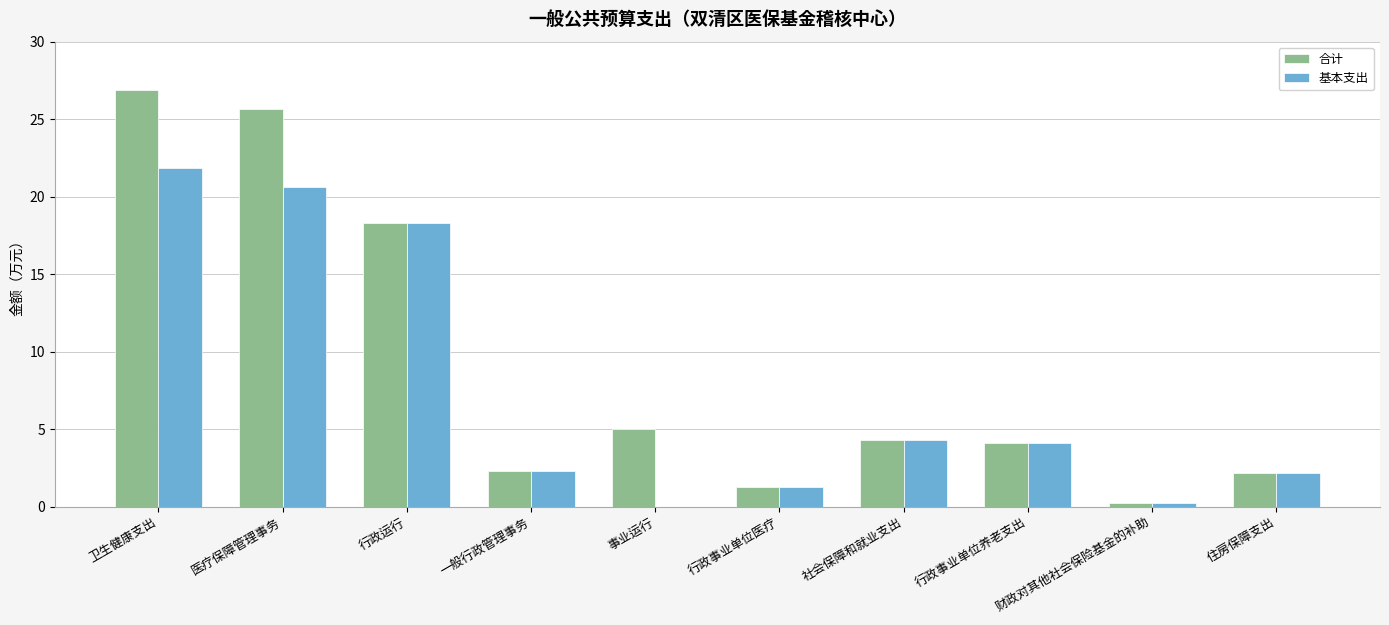

How many data points does each series have?

10